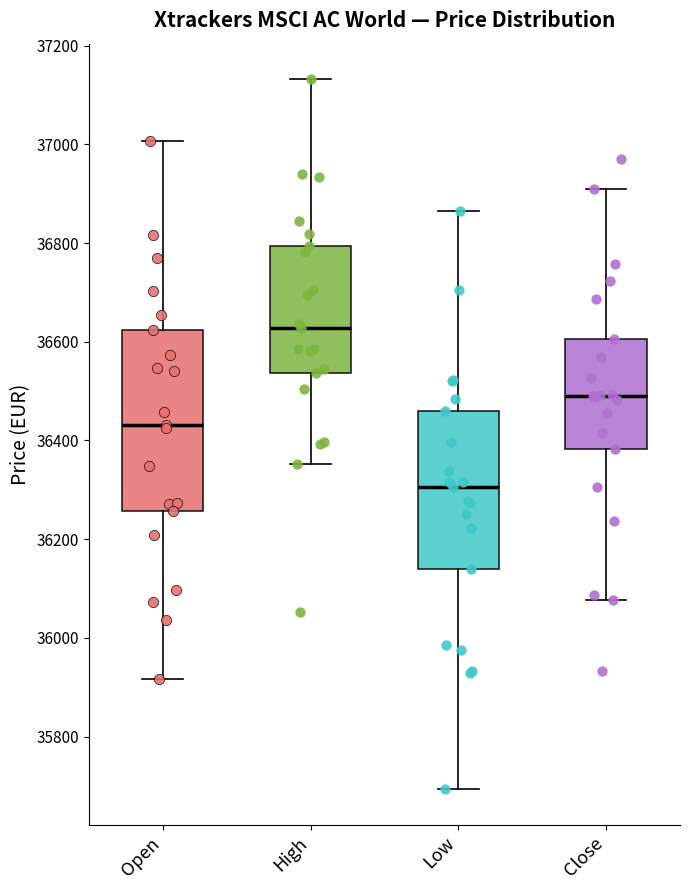

Reading left to right, read every box against the y-axis: the position of its median line, the range the box covers, and the ends of its whiskers. The values are not printed on the chart, so give them approximately, as read against the axis.

Open: median 36440, box 36260 to 36620, whiskers 35920 to 37000
High: median 36620, box 36540 to 36800, whiskers 36360 to 37140
Low: median 36300, box 36140 to 36460, whiskers 35700 to 36860
Close: median 36500, box 36380 to 36600, whiskers 36080 to 36920